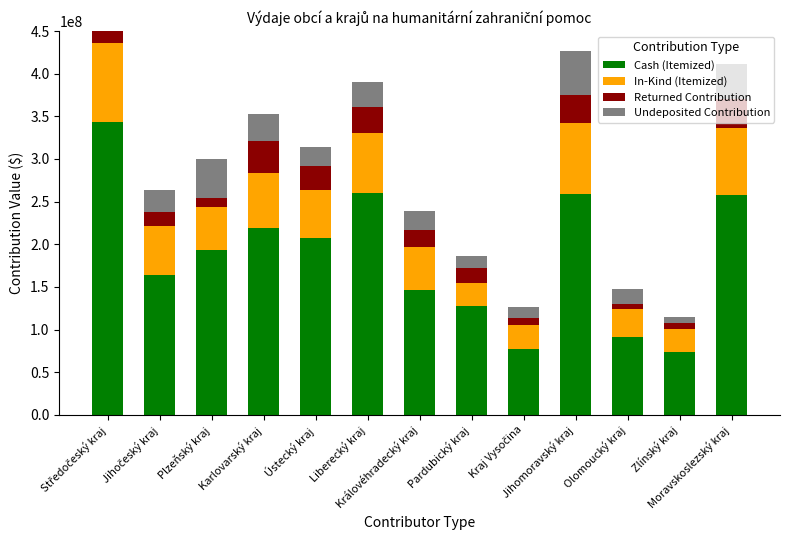

What position from the left is Ústecký kraj?

5